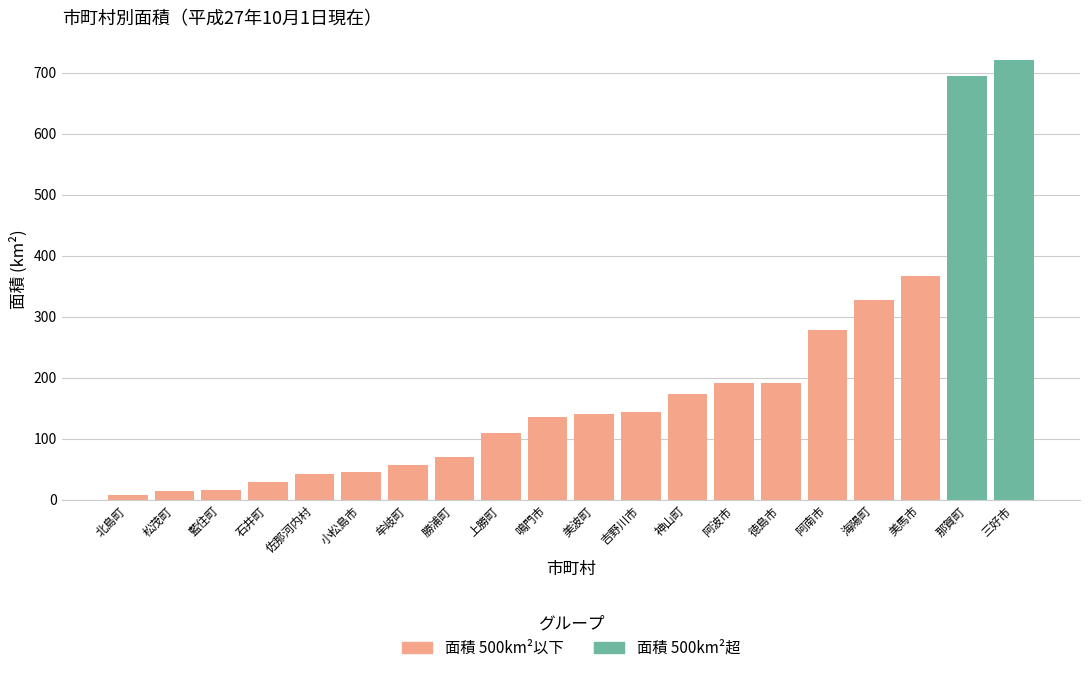

True or false: the data shows 140.8 at 美波町.

True